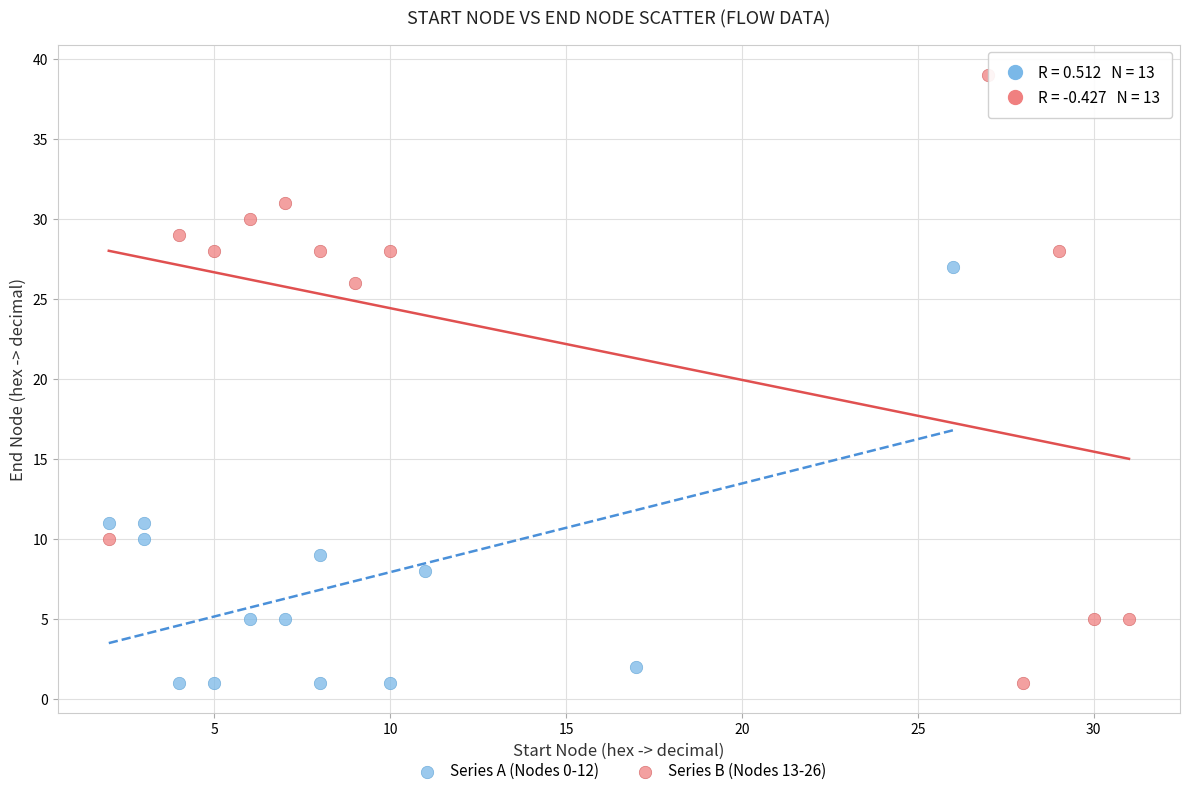

Which series has the largest Y range (max minus min)?

Series B (Nodes 13-26)